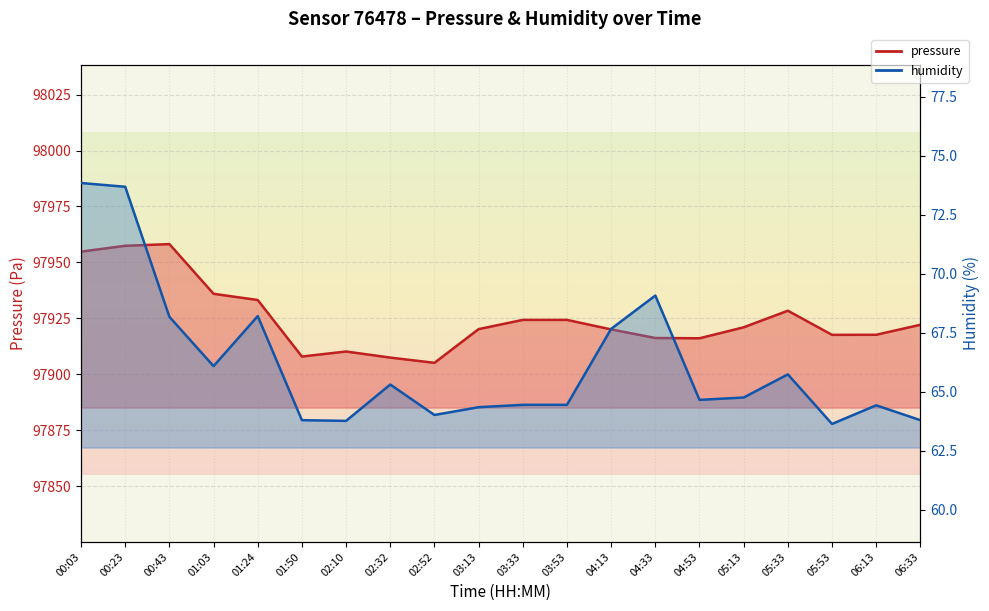

True or false: pressure has a value of 153036.8 at 06:33.

False